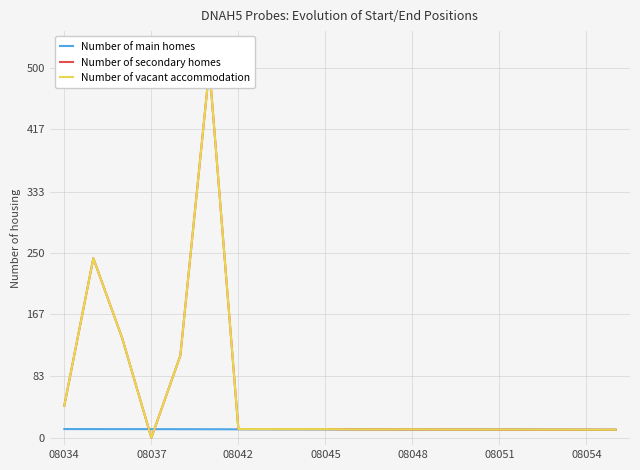

What position from the left is 10?

11